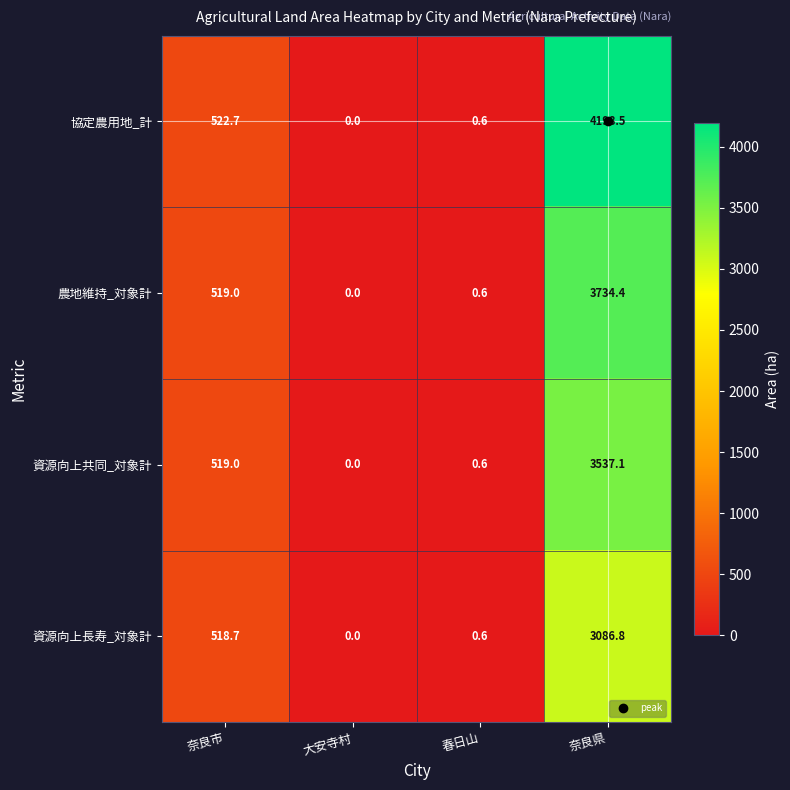

At which label is 資源向上長寿_対象計 closest to 1543?

奈良市